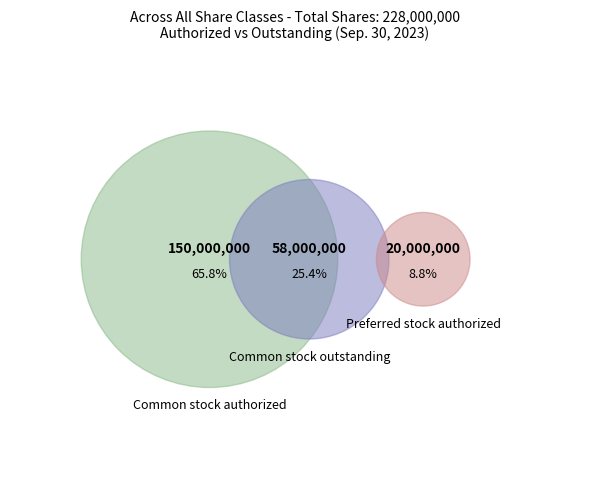

What is the largest slice in the pie chart?

Common stock authorized